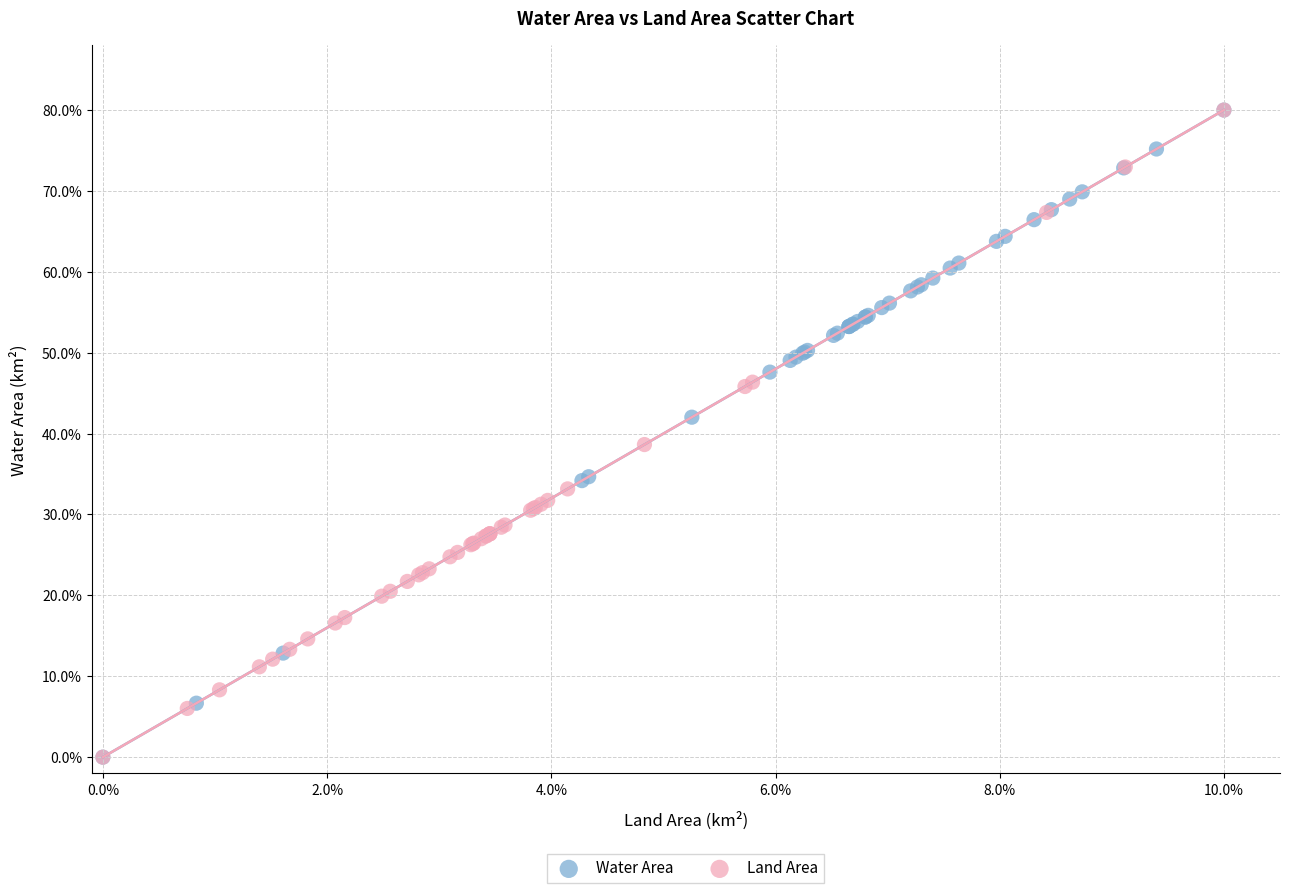

What are all the series names shown in the legend?

Water Area, Land Area